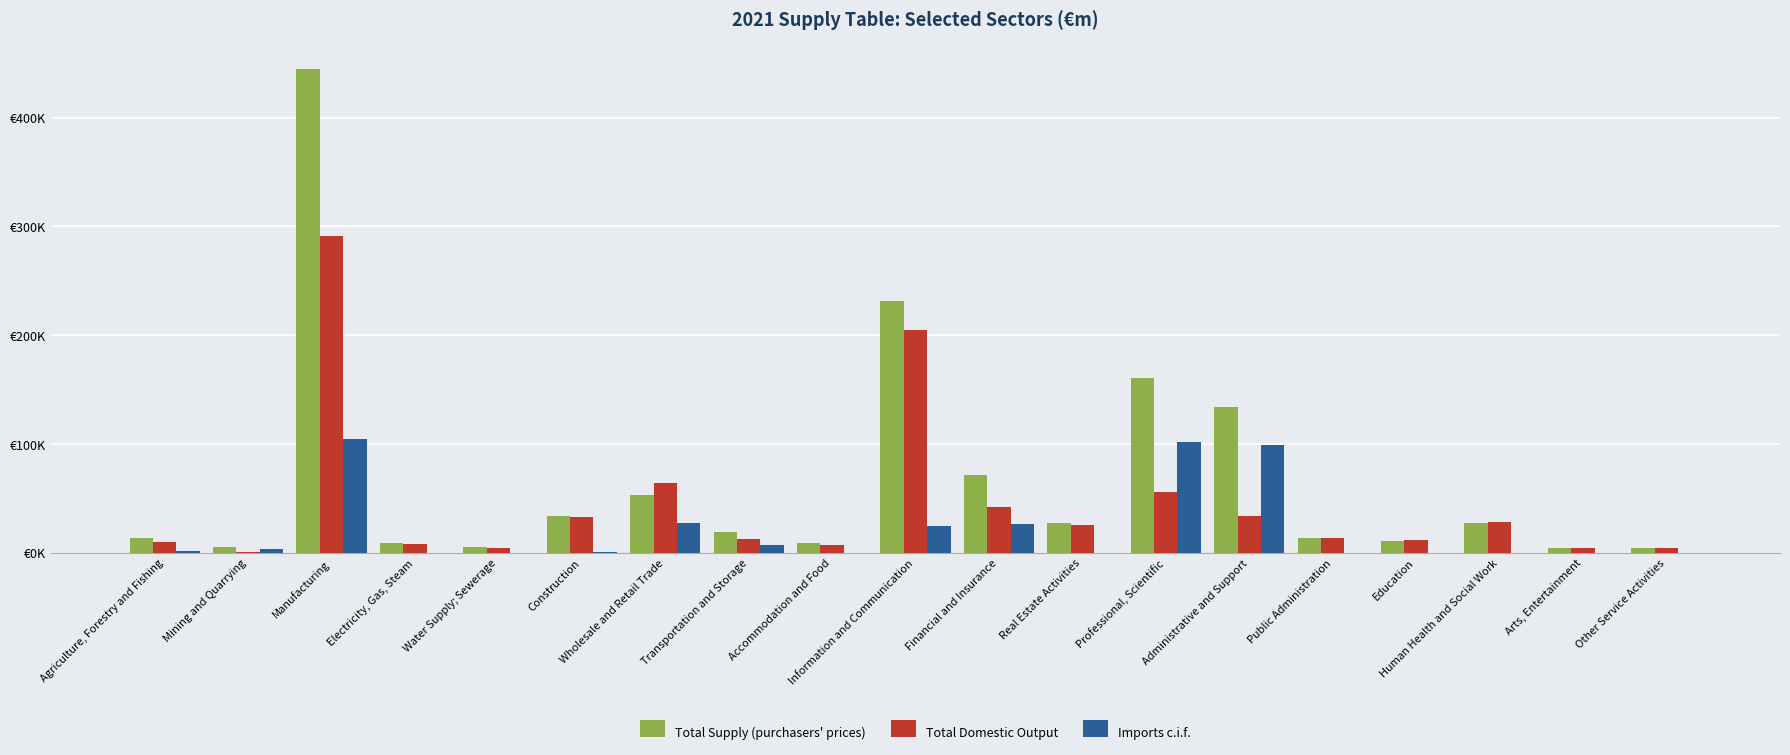

How many bars are there in total?

57